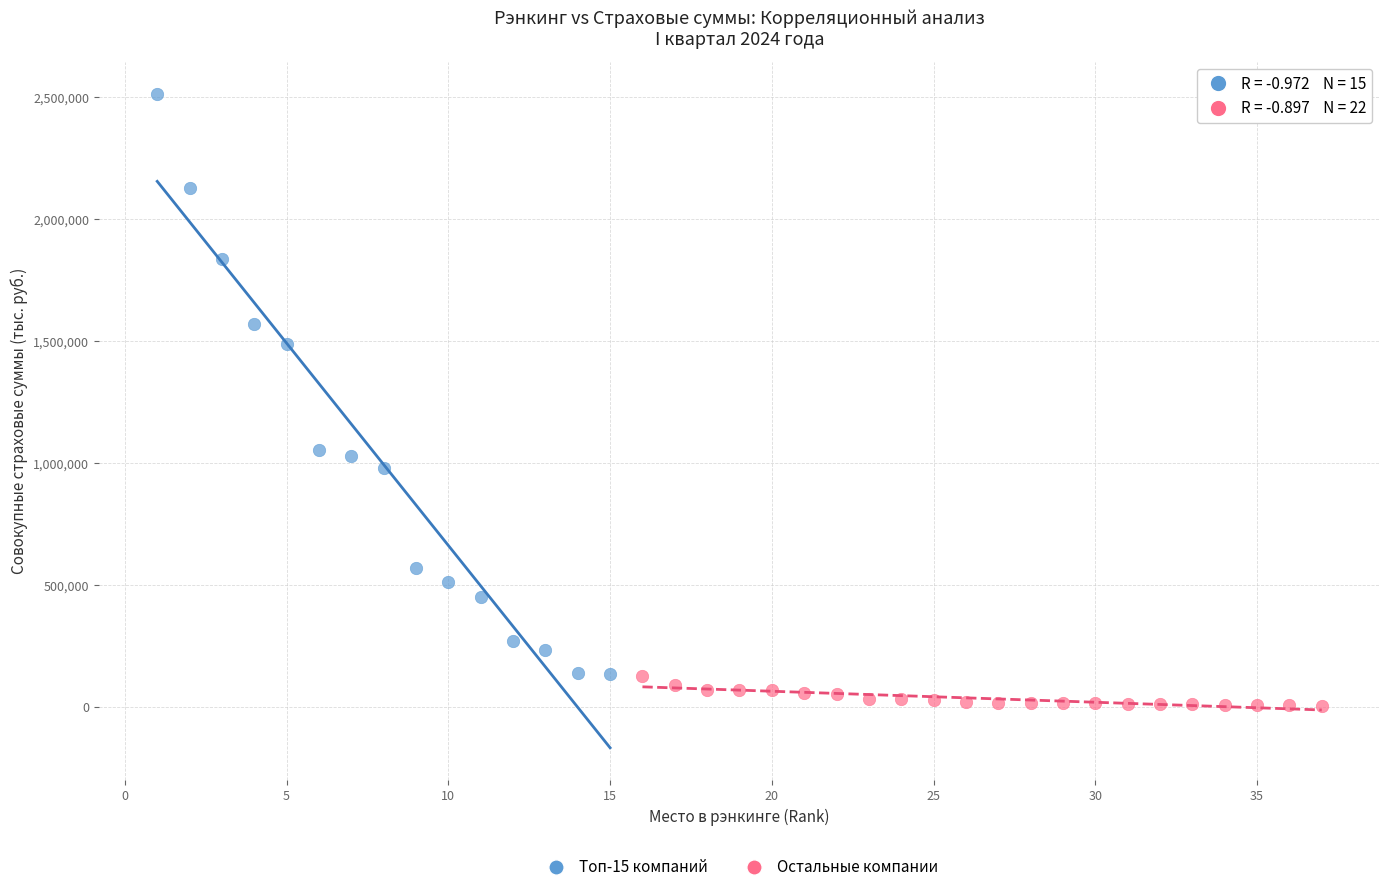

Which series contains the lowest Y value?

Остальные компании